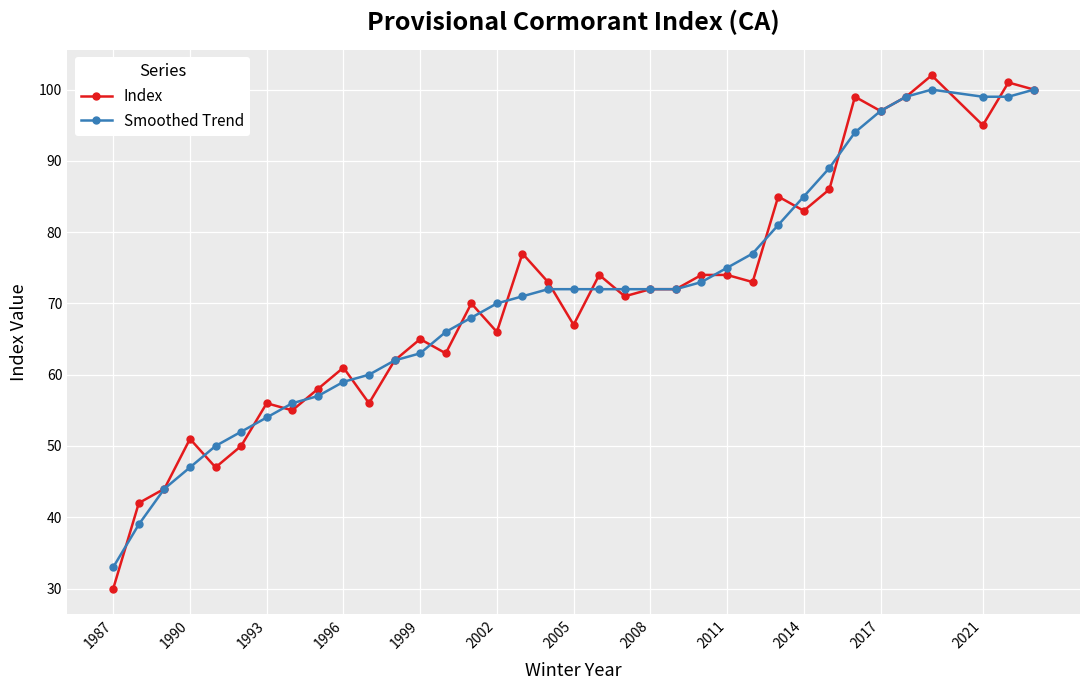

What is the smallest value displayed?

30